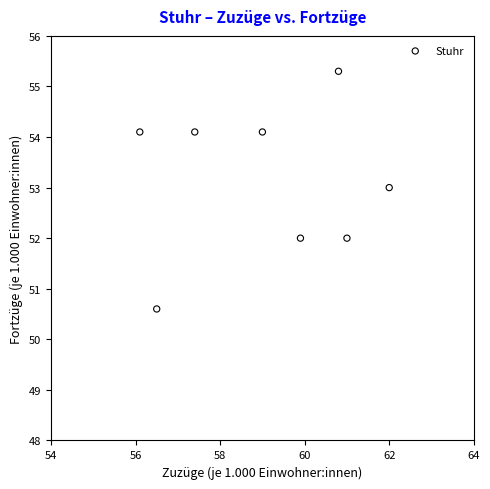

What is the range of X values (max minus min)?

5.9